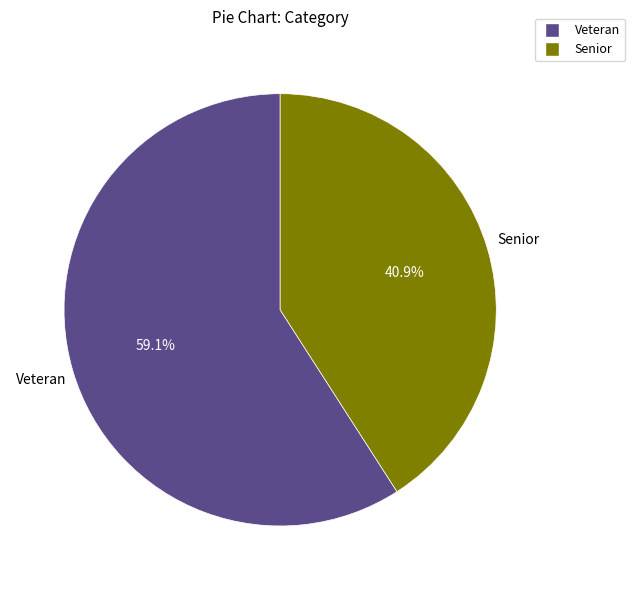

True or false: Veteran accounts for 59% of the total.

True